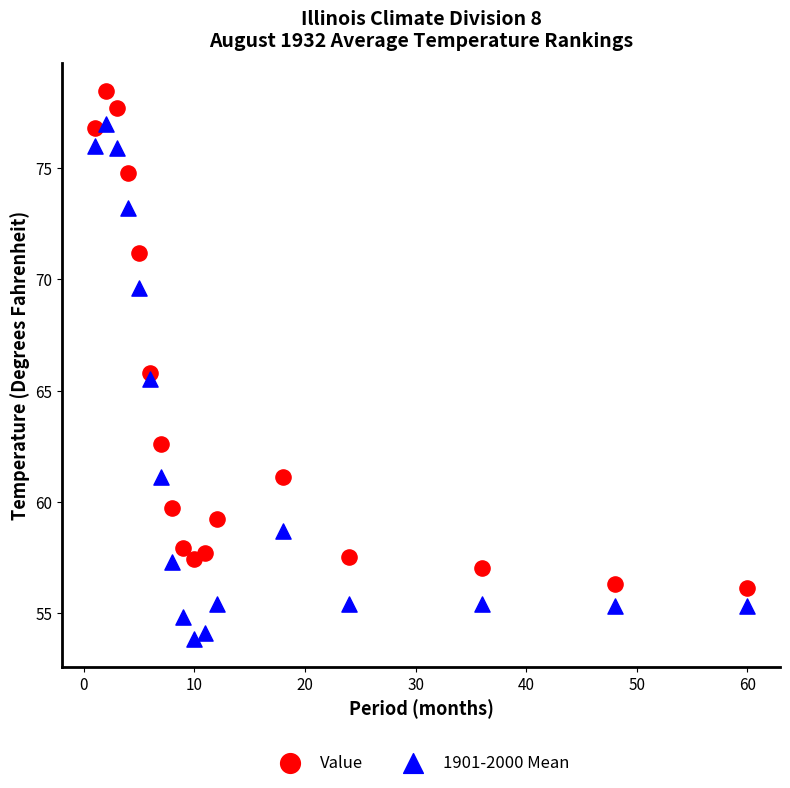

Across all data points, what is the range of X values (max minus min)?

59.0